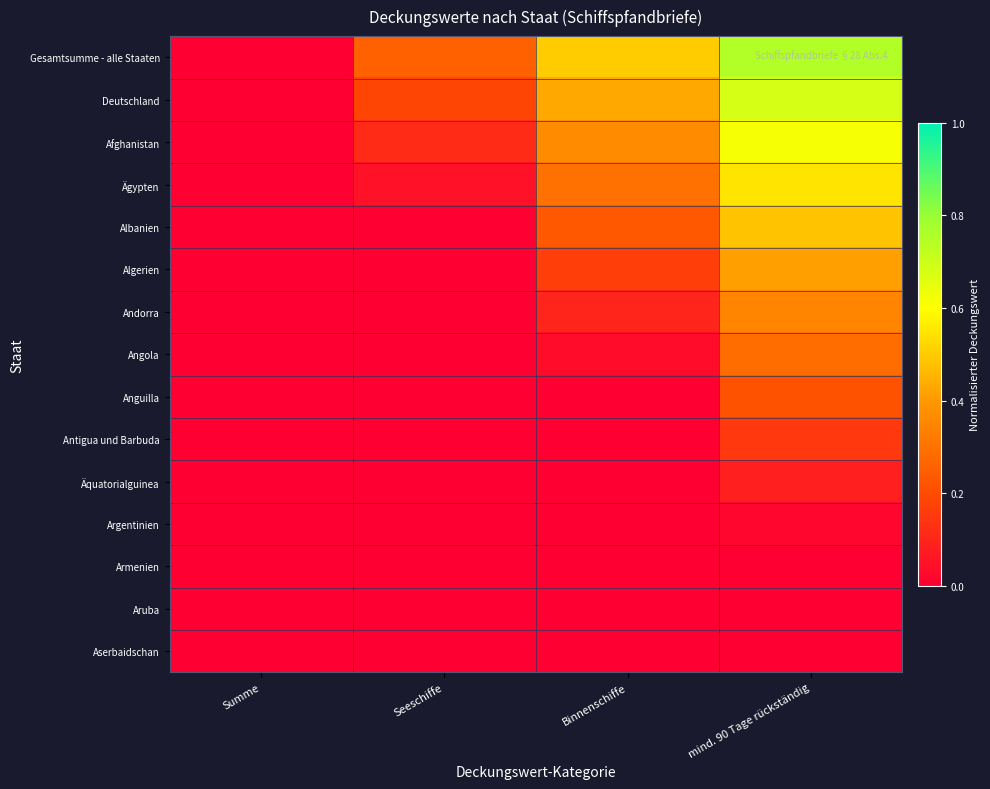

At which category is the sum across all series the highest?

mind. 90 Tage rückständig